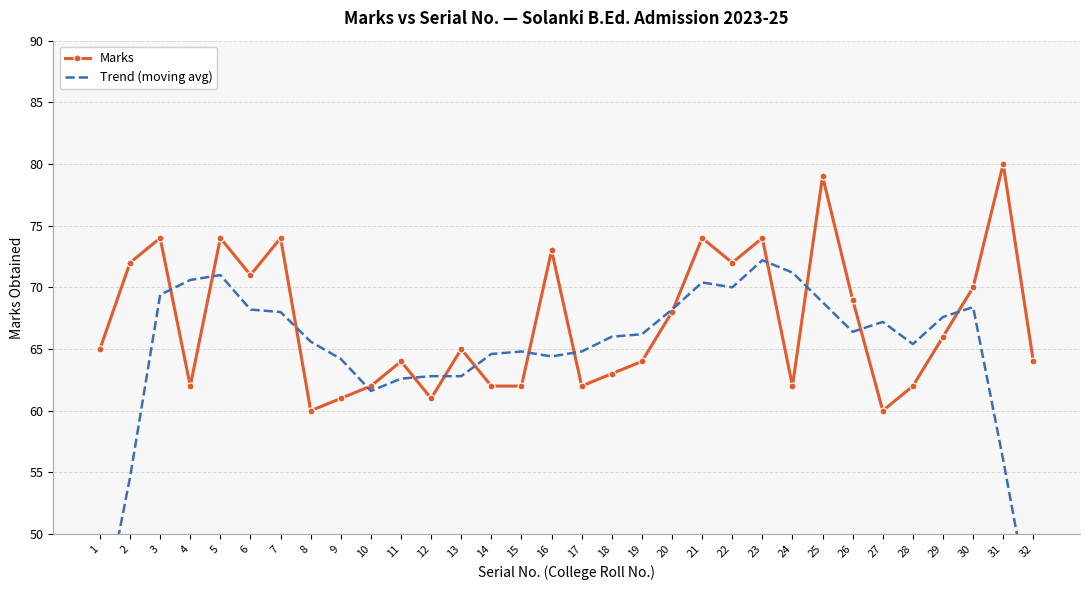

How many values in the Marks series exceed 65?

15